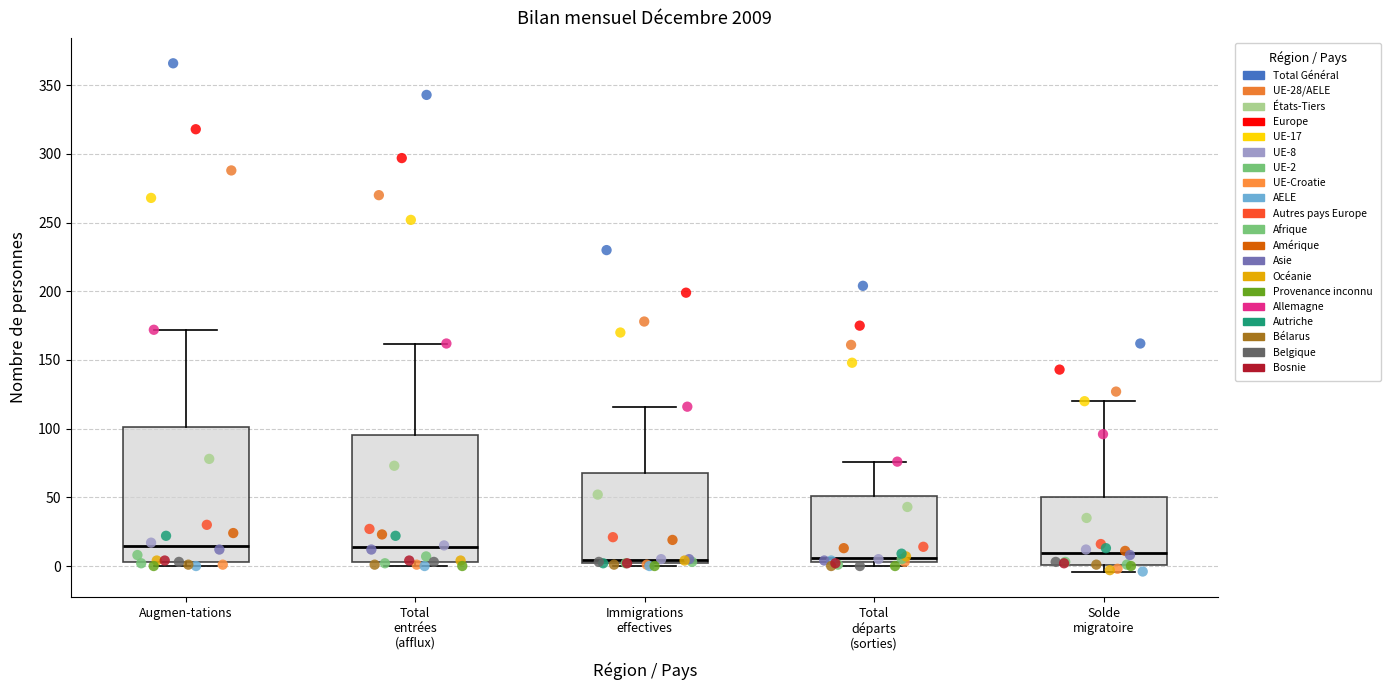

Reading left to right, read every box against the y-axis: the position of its median line, the range the box covers, and the ends of its whiskers. The values are not printed on the chart, so give them approximately, as read against the axis.

Augmen-tations: median 15, box 5 to 100, whiskers 0 to 170
Total entrées (afflux): median 15, box 5 to 95, whiskers 0 to 160
Immigrations effectives: median 5, box 0 to 70, whiskers 0 (just below the box's lower edge) to 115
Total départs (sorties): median 5 (just above the box's lower edge), box 5 to 50, whiskers 0 to 75
Solde migratoire: median 10, box 0 to 50, whiskers -5 to 120